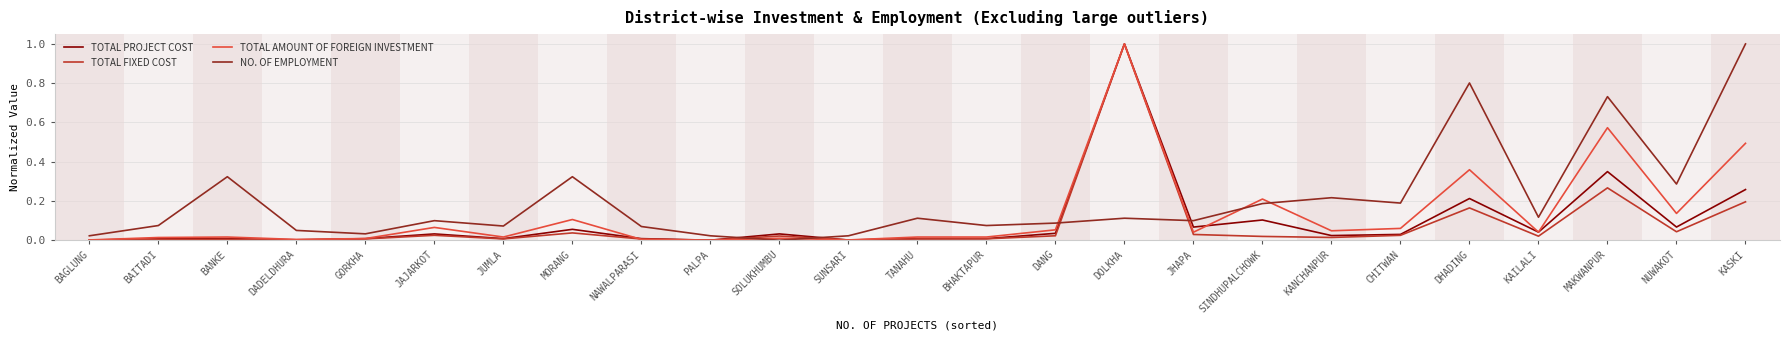

In NO. OF EMPLOYMENT, how many points are lower than both neighbors (excluding endpoints)?

8